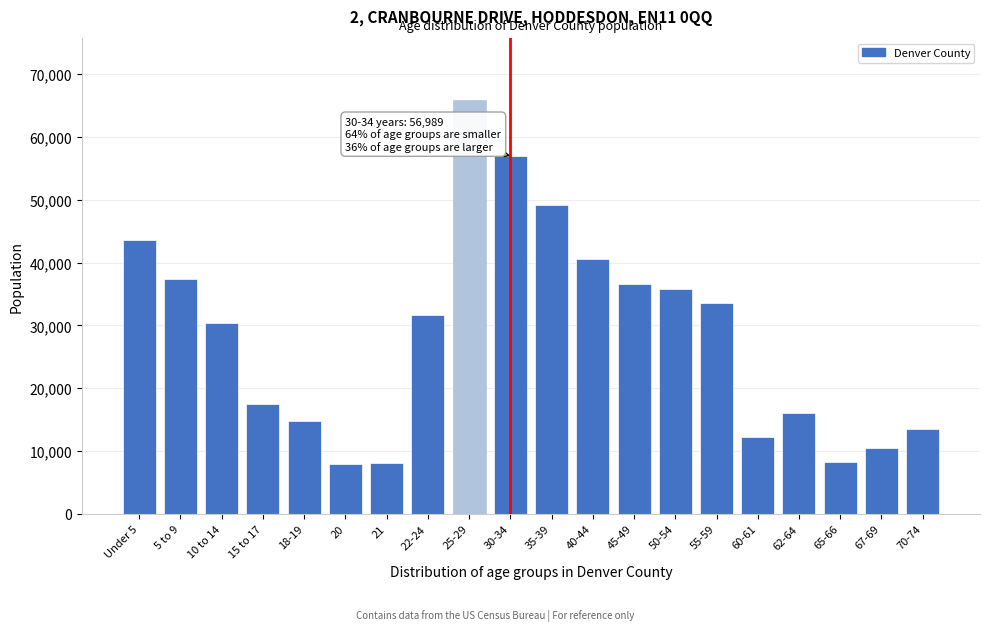

What is the minimum value shown in the chart?

7999